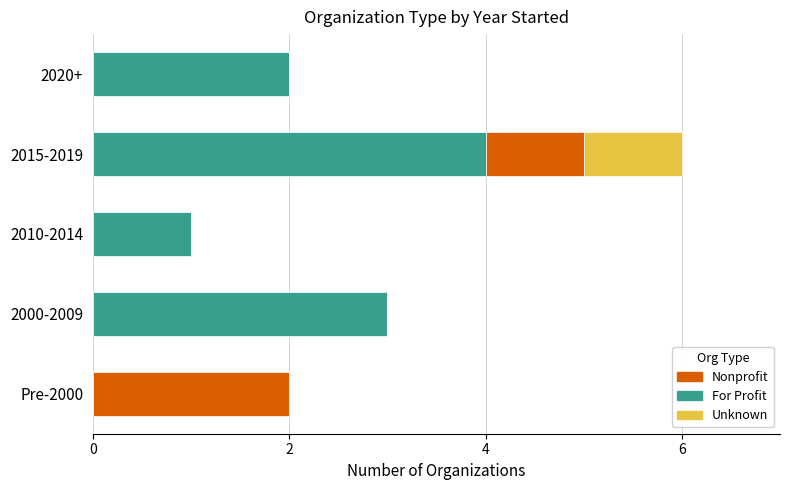

What is the sum of all For Profit values?

10